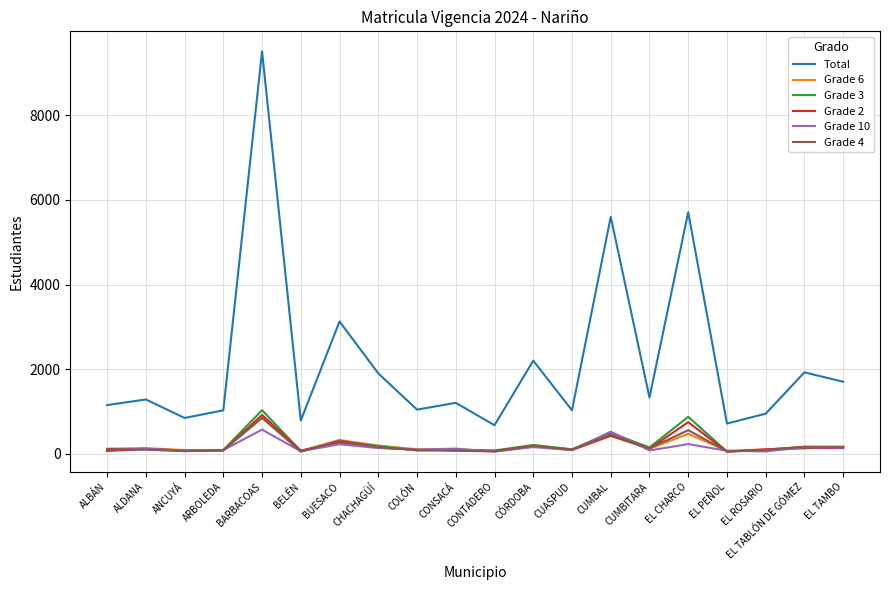

What is the lowest value of the Grade 3 series?

49